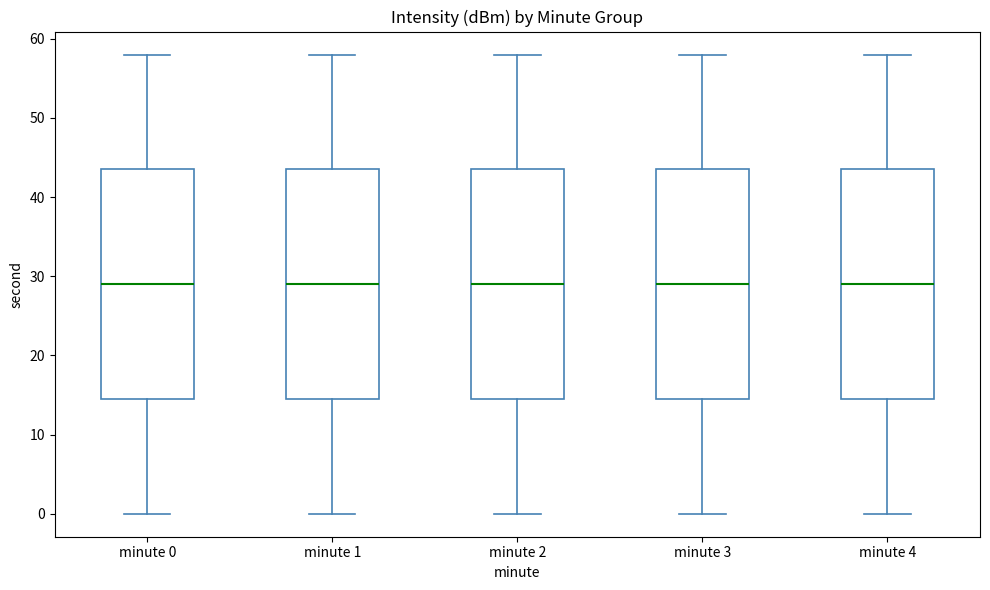

Where does the lower whisker of the box for minute 4 end on the y-axis? The values are not printed on the chart, so give them approximately, as read against the axis.

0